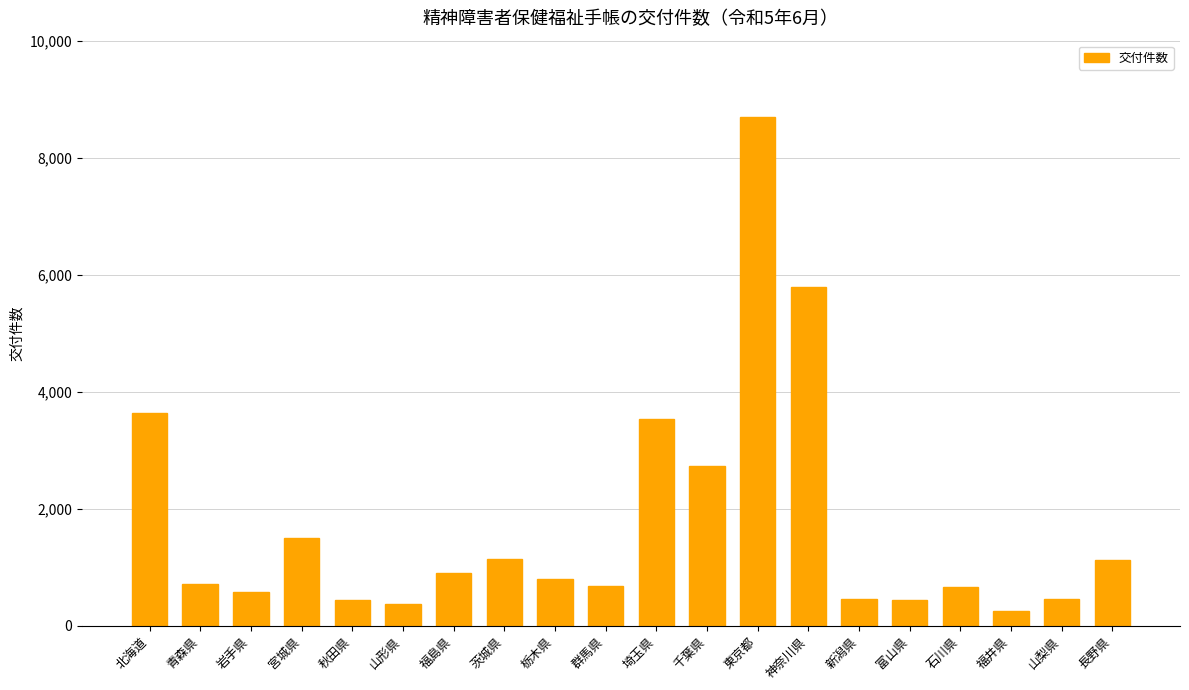

The value at 埼玉県 is 1127. True or false?

False